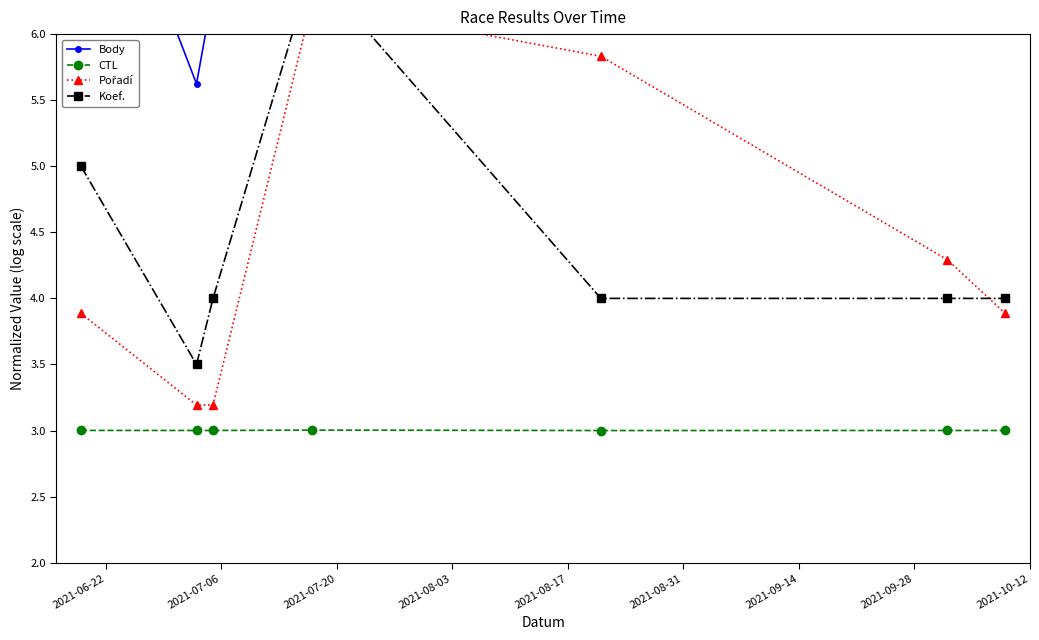

How many values in the Body series are below 6?

1